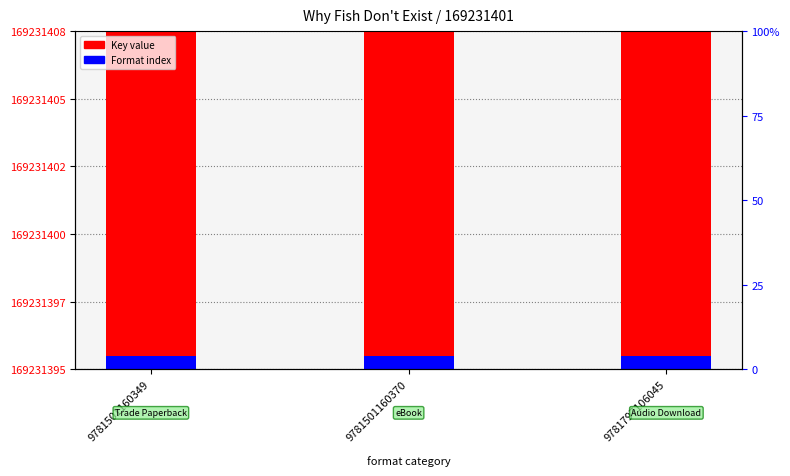

The Format index series shows 0.7 at 9781501160370. True or false?

False